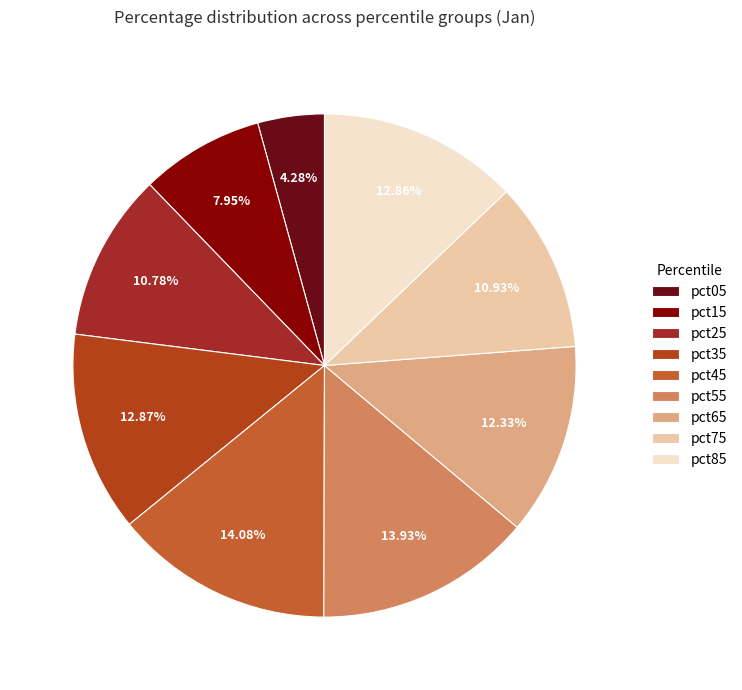

To the nearest percent, what is the combined percentage of pct85 and pct15?

21%